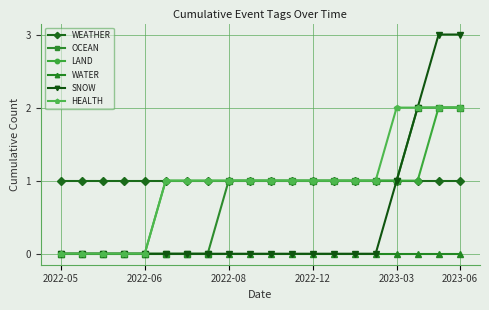

Which series has the widest spread of values?

SNOW